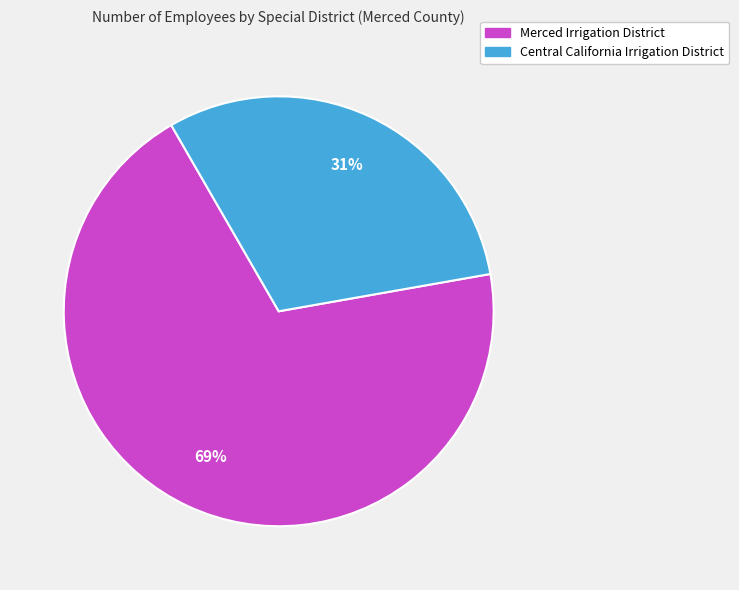

What percentage is the Central California Irrigation District slice, to the nearest percent?

31%